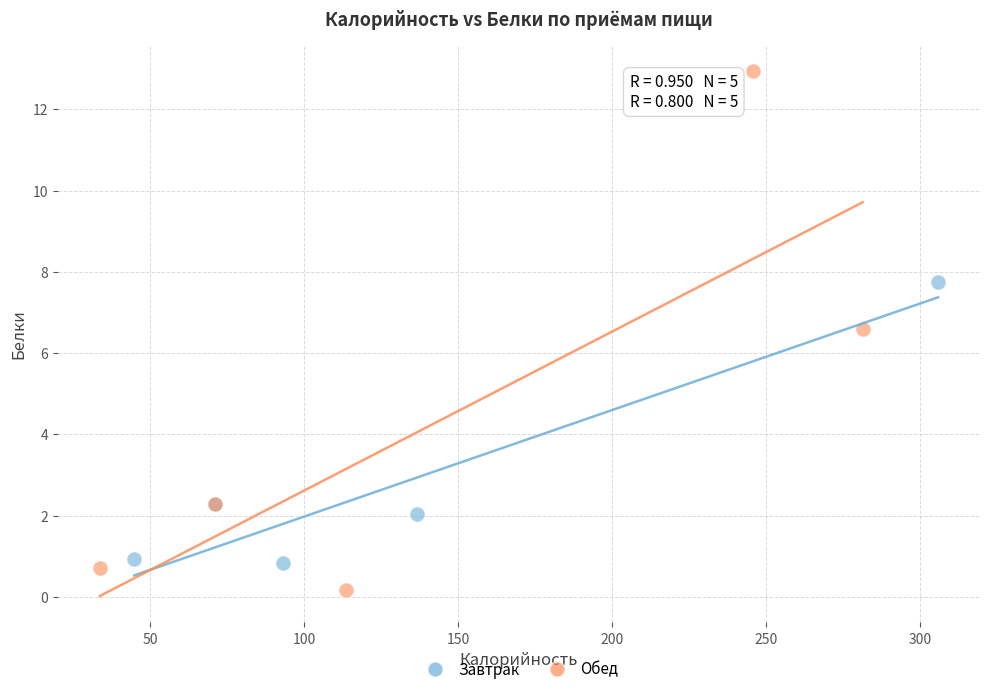

Which series has the largest Y range (max minus min)?

Обед